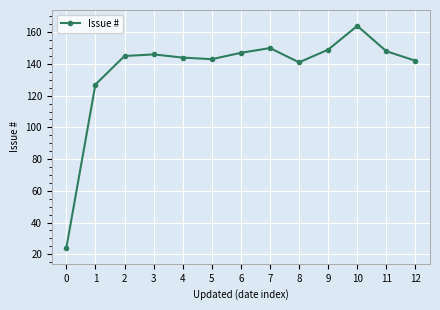

What is the change in value from 3 to 12?

-4